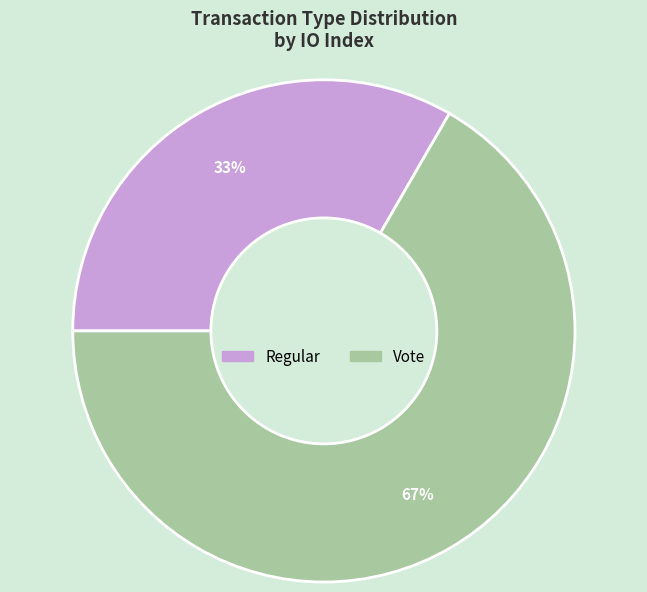

To the nearest percent, what portion does Vote represent?

67%